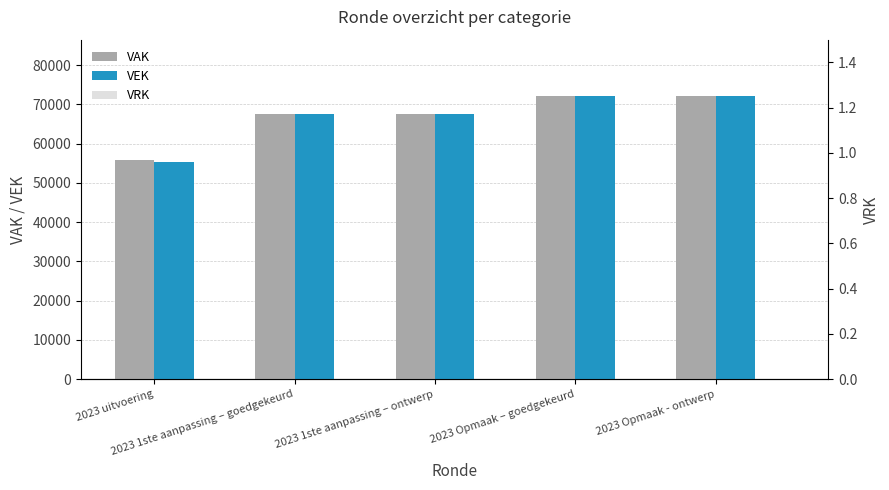

How many values in the VEK series exceed 67596?

2